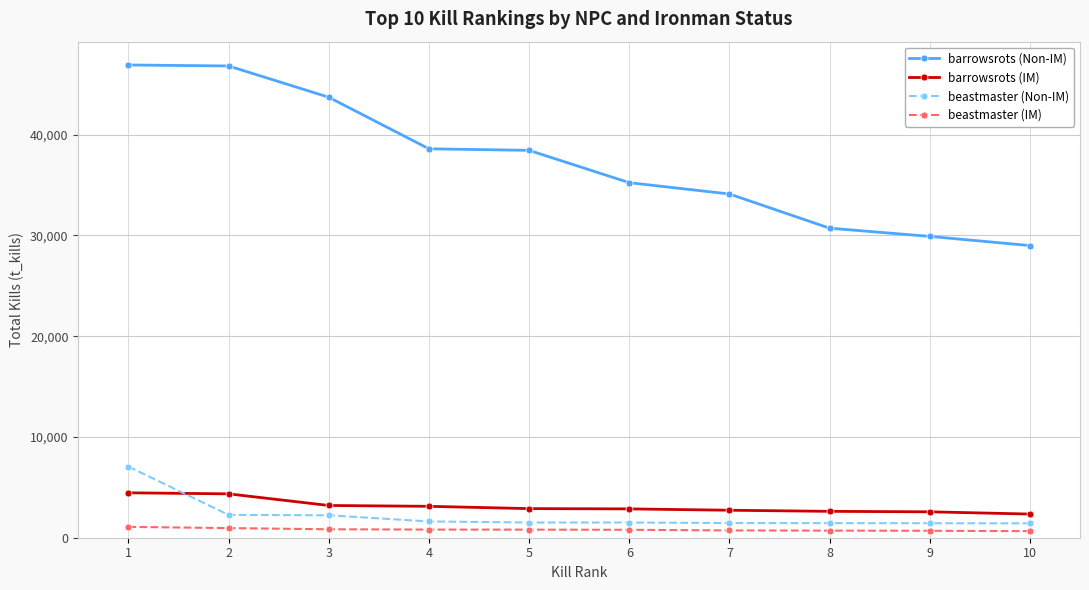

At how many categories does at least one series exceed 23702?

10